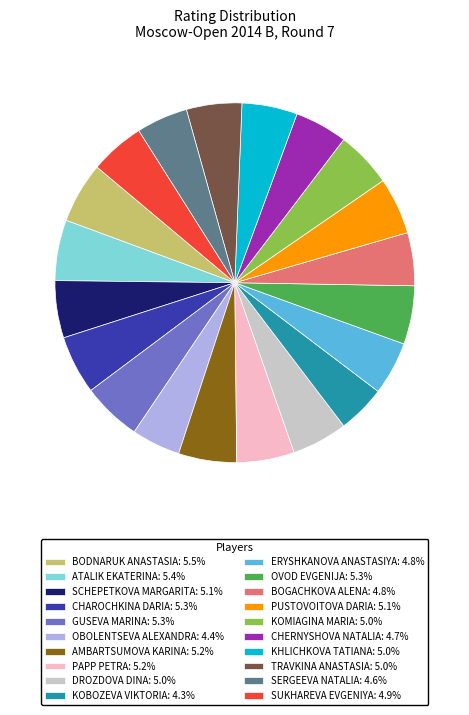

Count the number of slices in the pie.

20